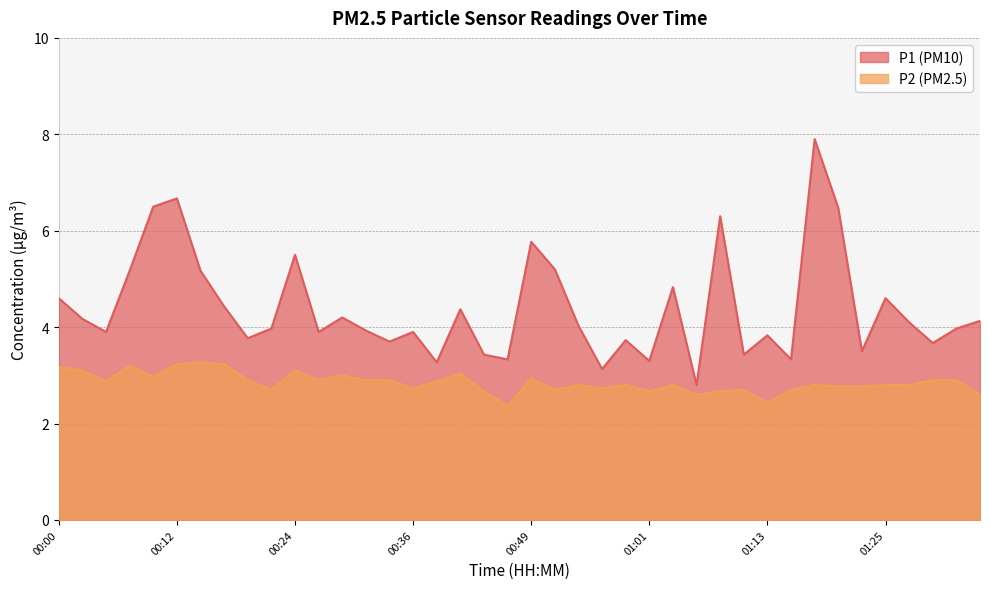

Which series has the largest total across all categories?

P1 (PM10)